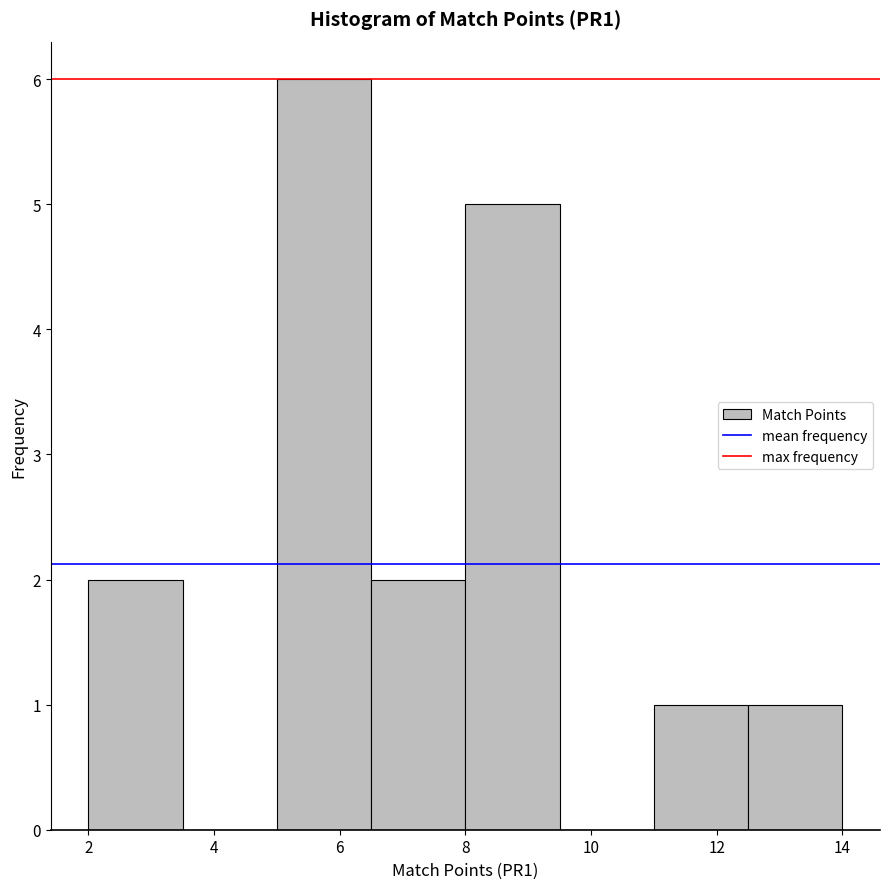

Reading left to right, transcribe this chart: for each bar, give the range it covers on the x-axis and its height. Neither the bar edges nor the heights are printed on the chart, so give them approximately, as read against the axes.

2.0 to 3.5: 2
3.5 to 5.0: 0
5.0 to 6.5: 6
6.5 to 8.0: 2
8.0 to 9.5: 5
9.5 to 11.0: 0
11.0 to 12.5: 1
12.5 to 14.0: 1